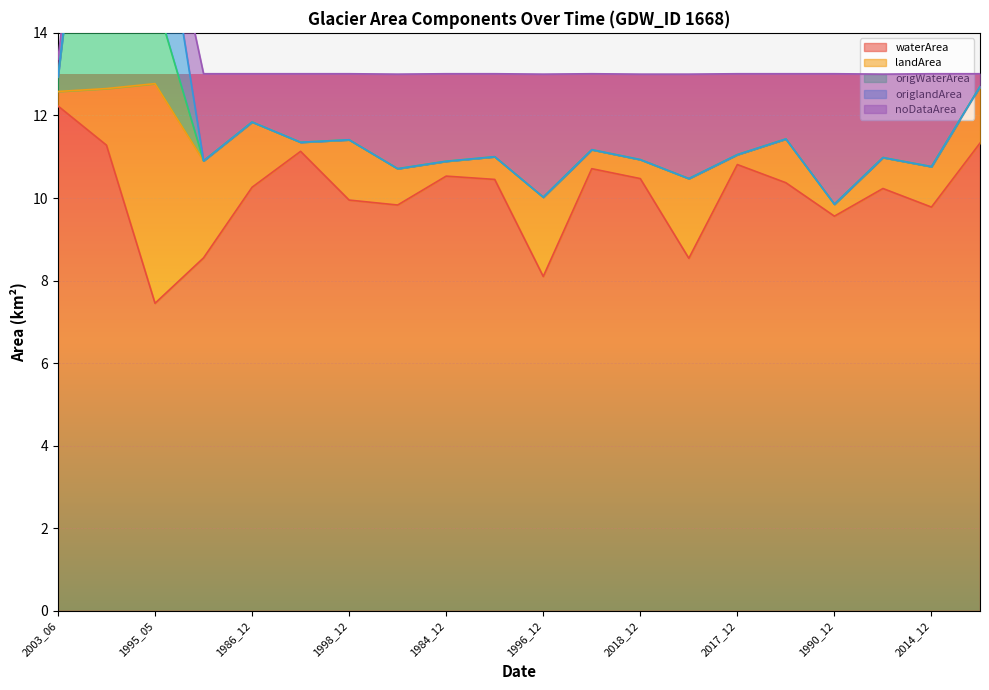

What is the label of the 18th point from the right?

1995_05